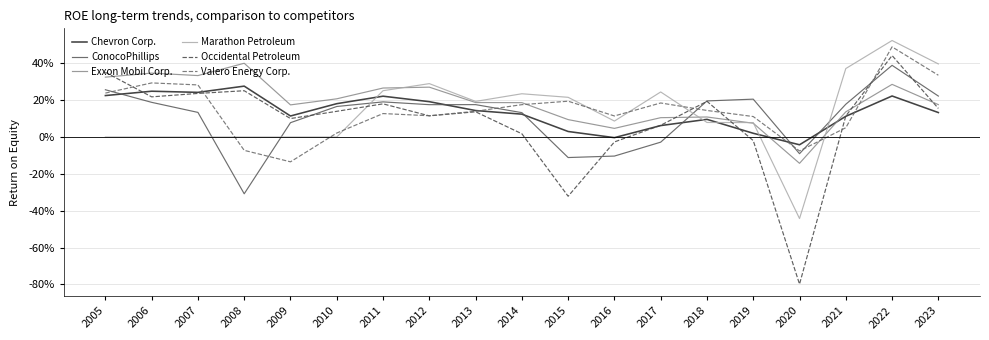

List the series in order of their peak value, lowest first.

Chevron Corp., ConocoPhillips, Exxon Mobil Corp., Occidental Petroleum, Valero Energy Corp., Marathon Petroleum